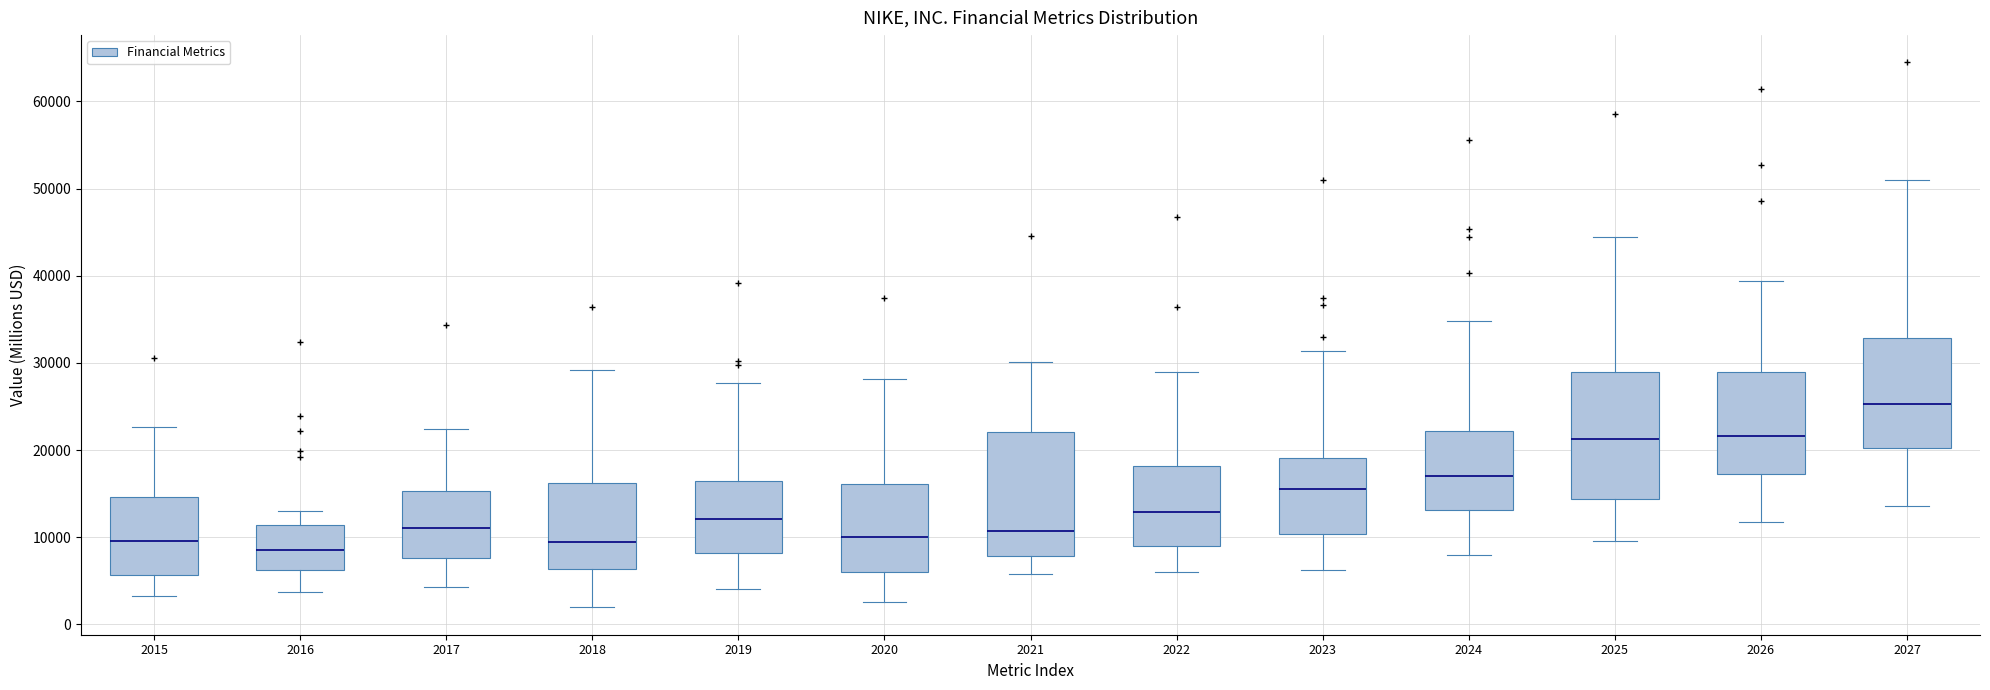

Which box's median line is the highest?

2027